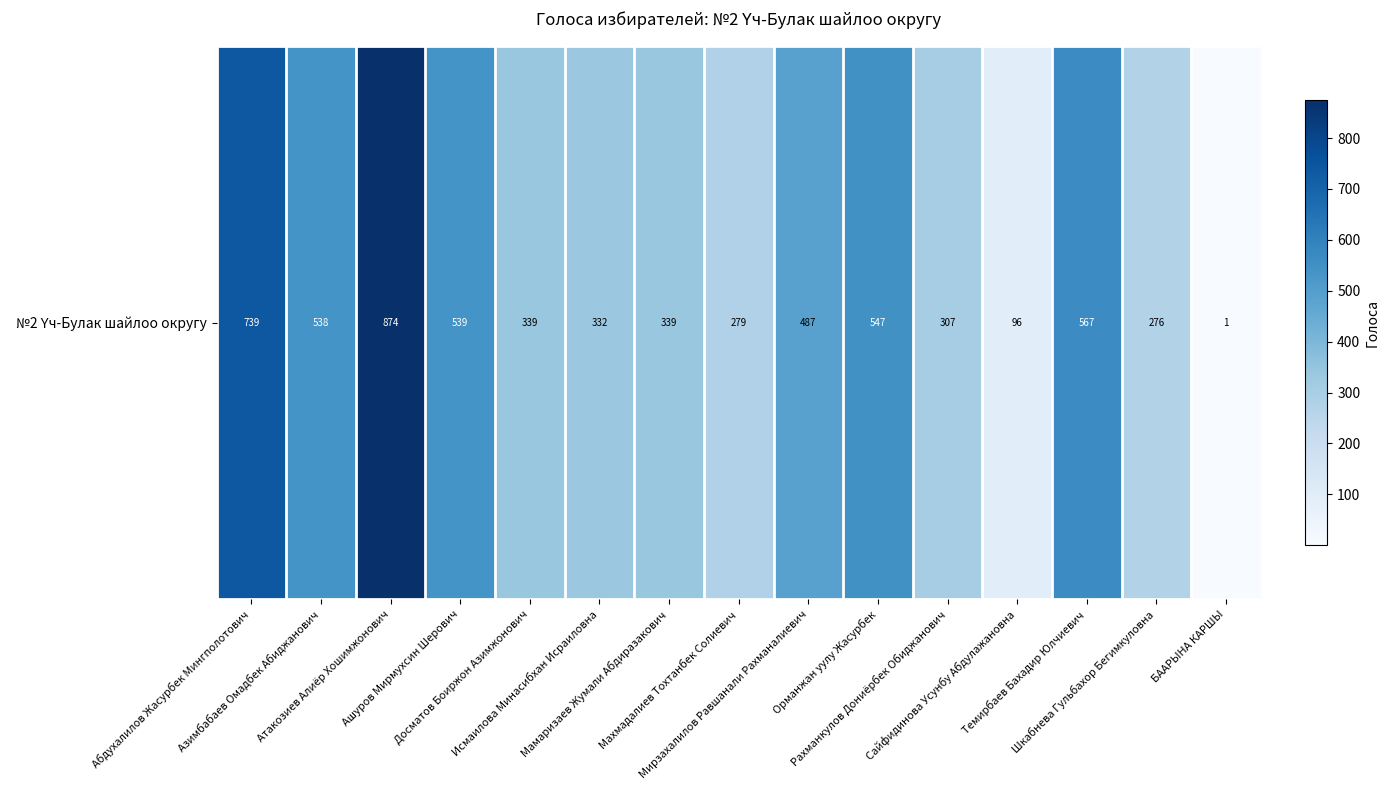

Is it true that the value at Шкабнева Гульбахор Бегимкуловна is 181?

False